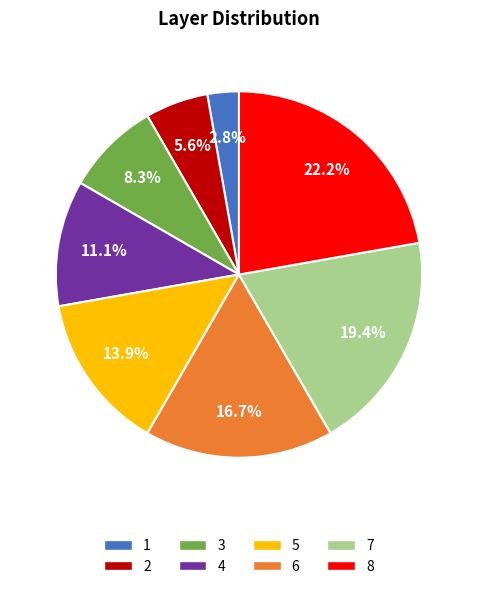

What is the smallest slice in the pie chart?

1